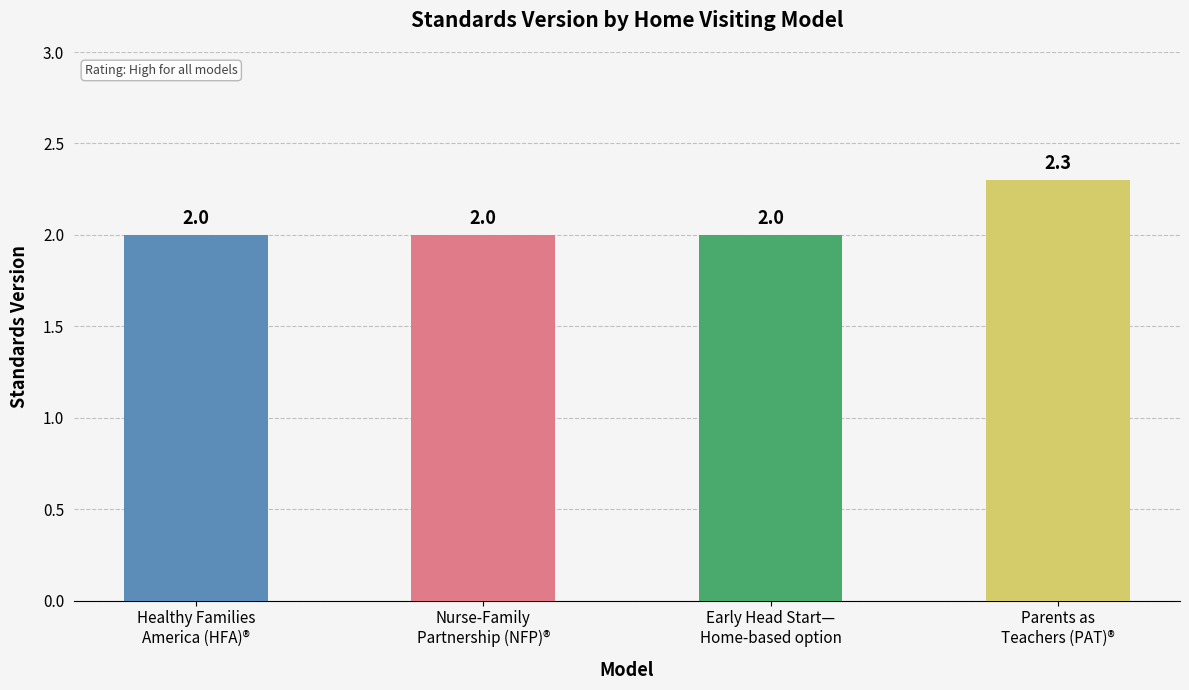

What is the value of the 1st bar from the left?

2.0